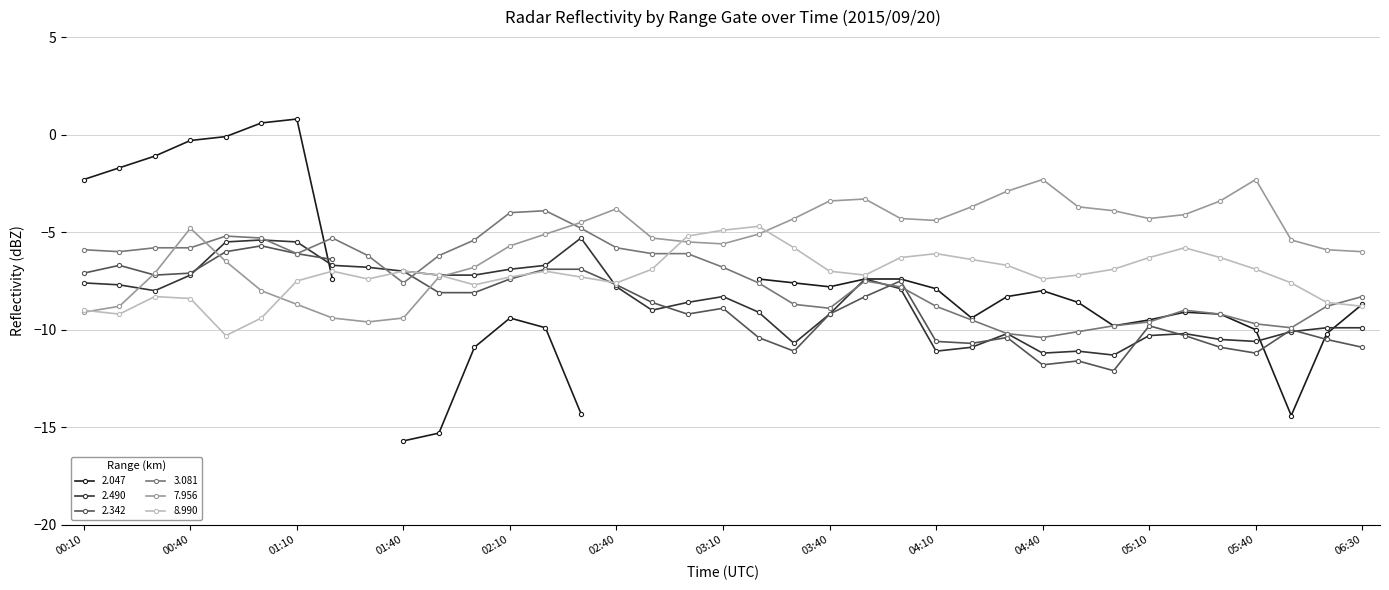

How many values in the 3.081 series exceed -7?

18